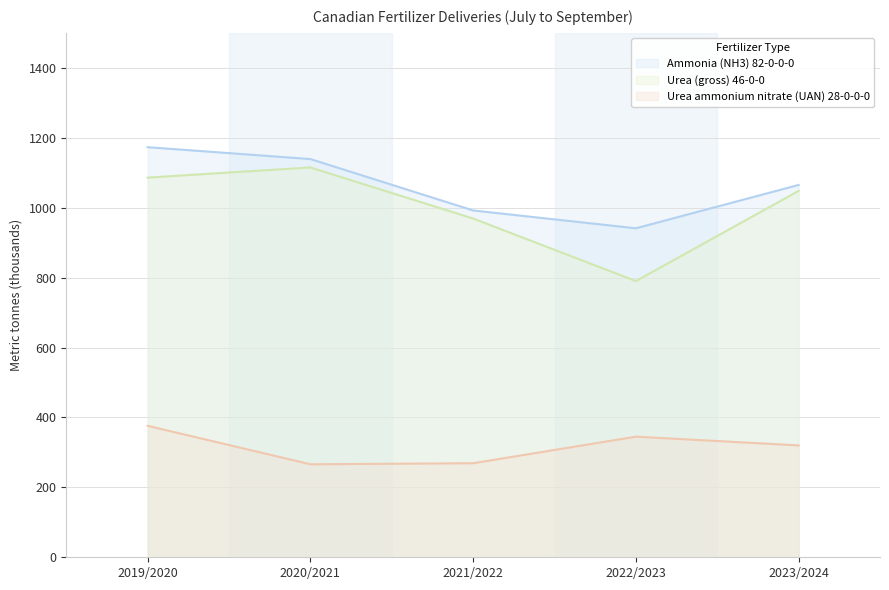

Count the number of data series in this chart.

3